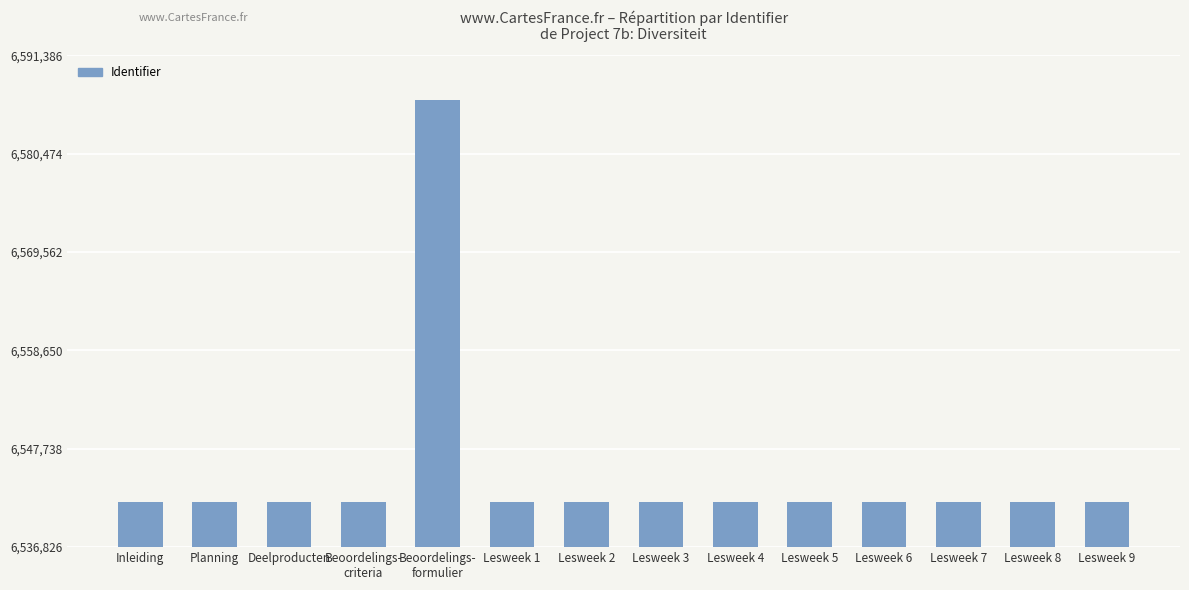

The chart shows a value of 4164090 at Planning. True or false?

False